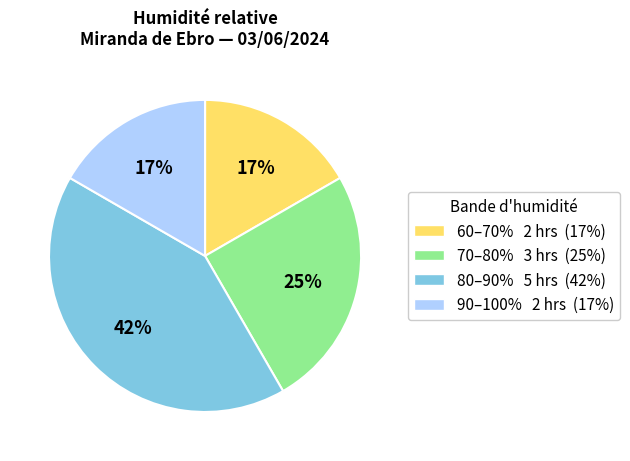

Is it true that 80–90% 5 hrs (42%) is 42% of the pie?

True